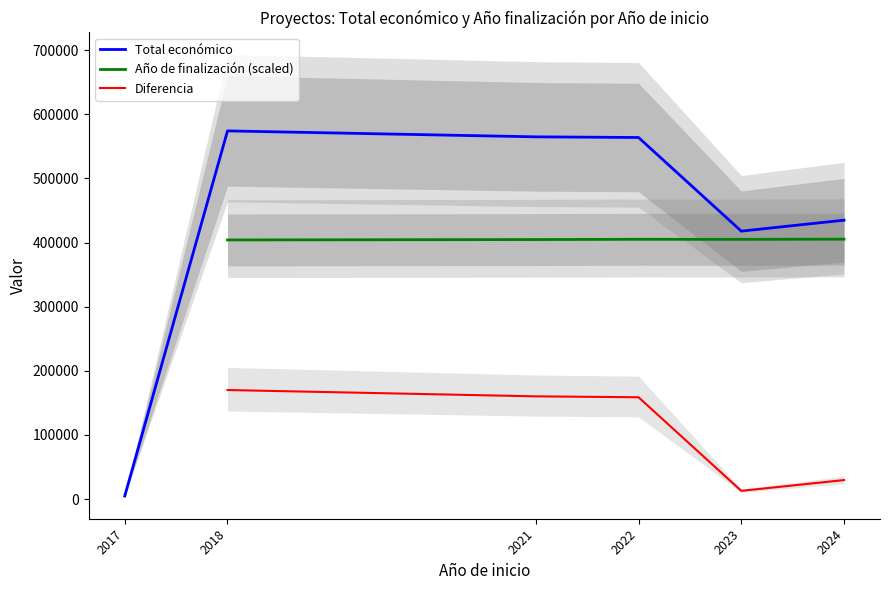

Rank the categories by Total económico value from highest to lowest.

2018, 2021, 2022, 2024, 2023, 2017